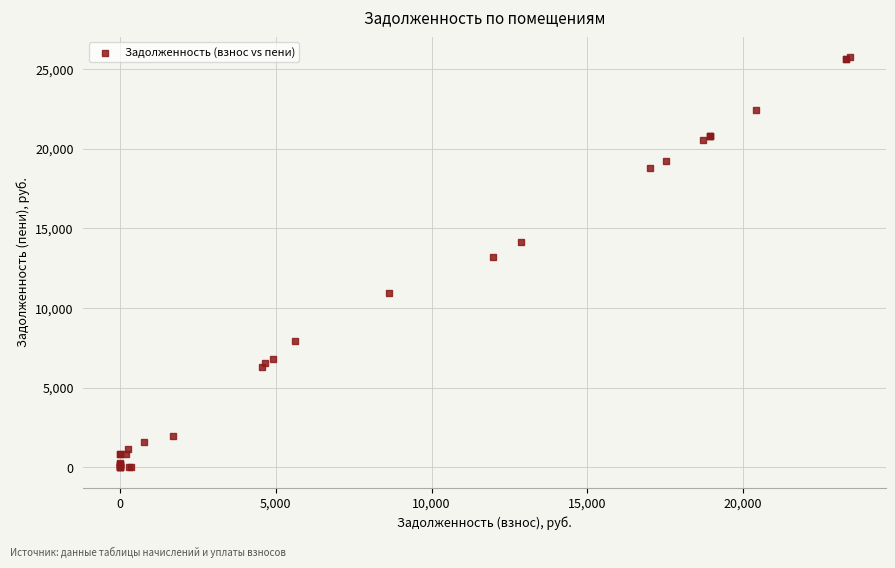

What Y value in the scatter plot is closest to 12870?

13231.2